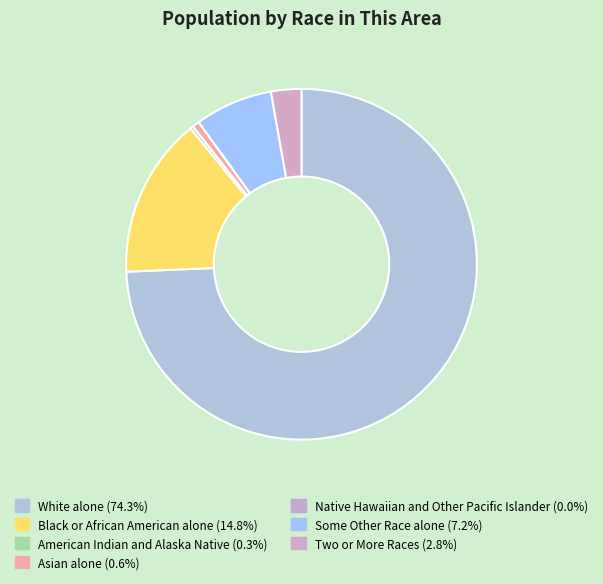

True or false: Two or More Races accounts for 3% of the total.

True